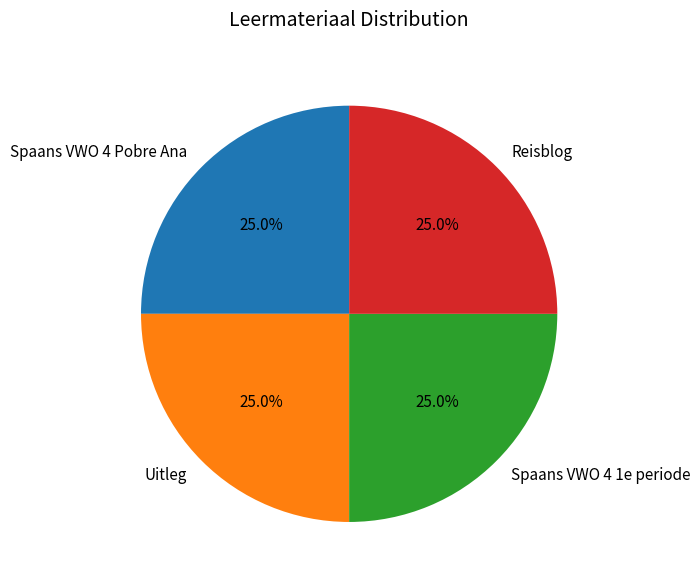

What is the ratio of the value at Reisblog to the value at Spaans VWO 4 Pobre Ana?

1.0